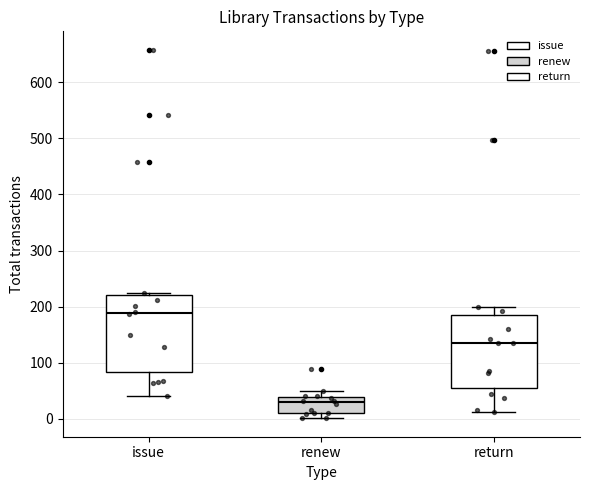

Reading left to right, read every box against the y-axis: the position of its median line, the range the box covers, and the ends of its whiskers. The values are not printed on the chart, so give them approximately, as read against the axis.

issue: median 190, box 80 to 220, whiskers 40 to 230
renew: median 30, box 10 to 40, whiskers 0 to 50
return: median 140, box 50 to 180, whiskers 10 to 200